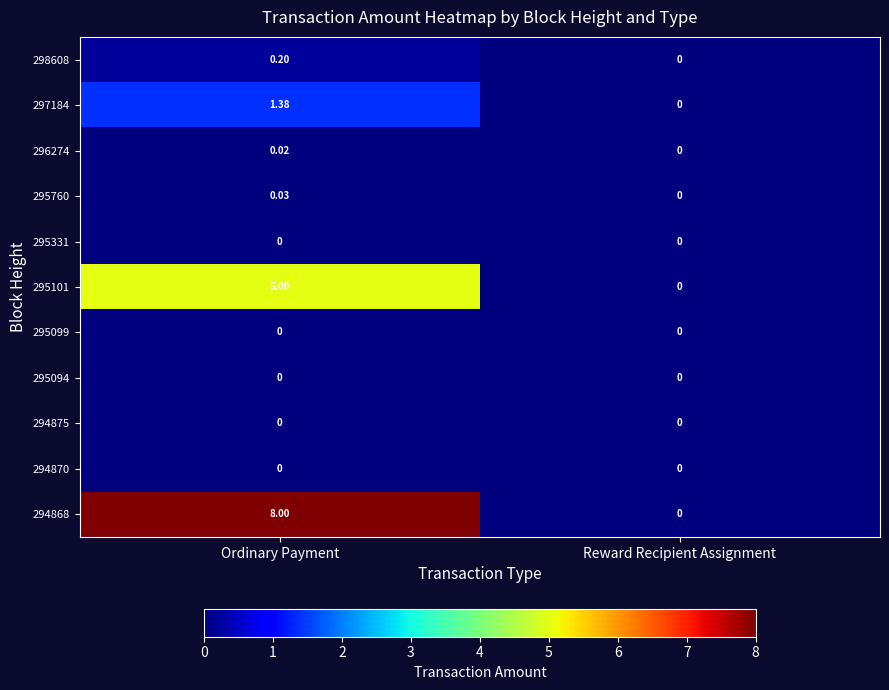

The row_4 series shows 0.0 at Reward Recipient Assignment. True or false?

True